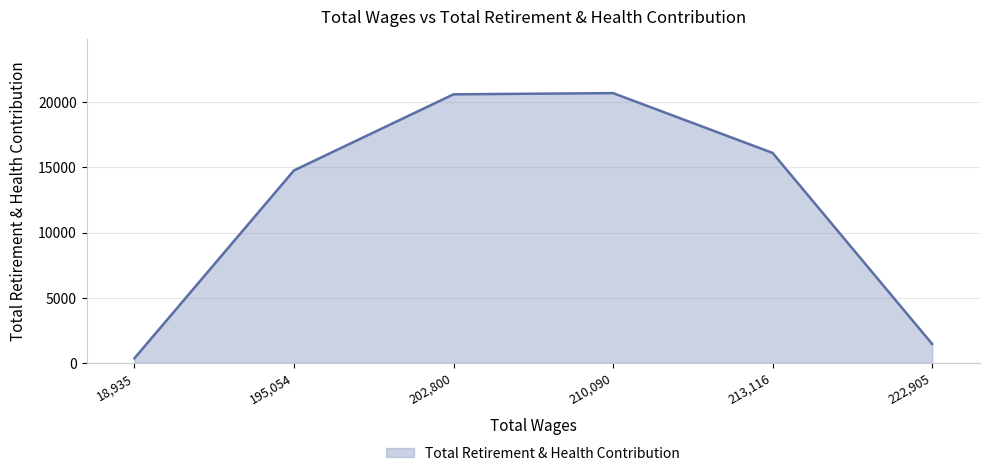

What is the change in value from 210,090 to 213,116?

-4591